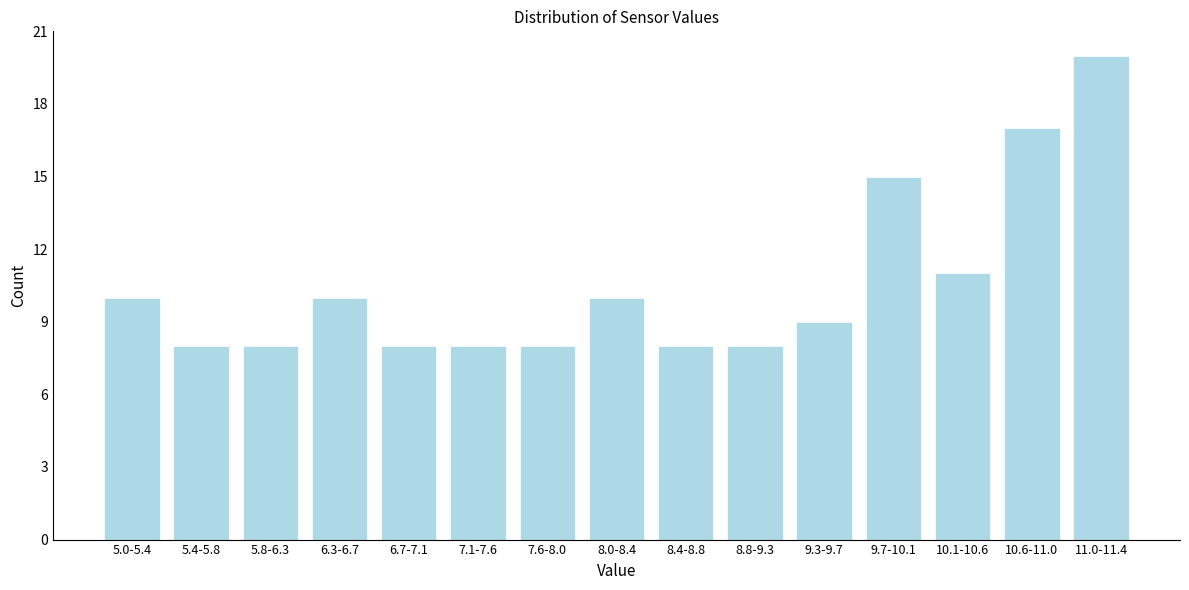

Reading left to right, extract all data points from this chart.

5.0-5.4=10	5.4-5.8=8	5.8-6.3=8	6.3-6.7=10	6.7-7.1=8	7.1-7.6=8	7.6-8.0=8	8.0-8.4=10	8.4-8.8=8	8.8-9.3=8	9.3-9.7=9	9.7-10.1=15	10.1-10.6=11	10.6-11.0=17	11.0-11.4=20